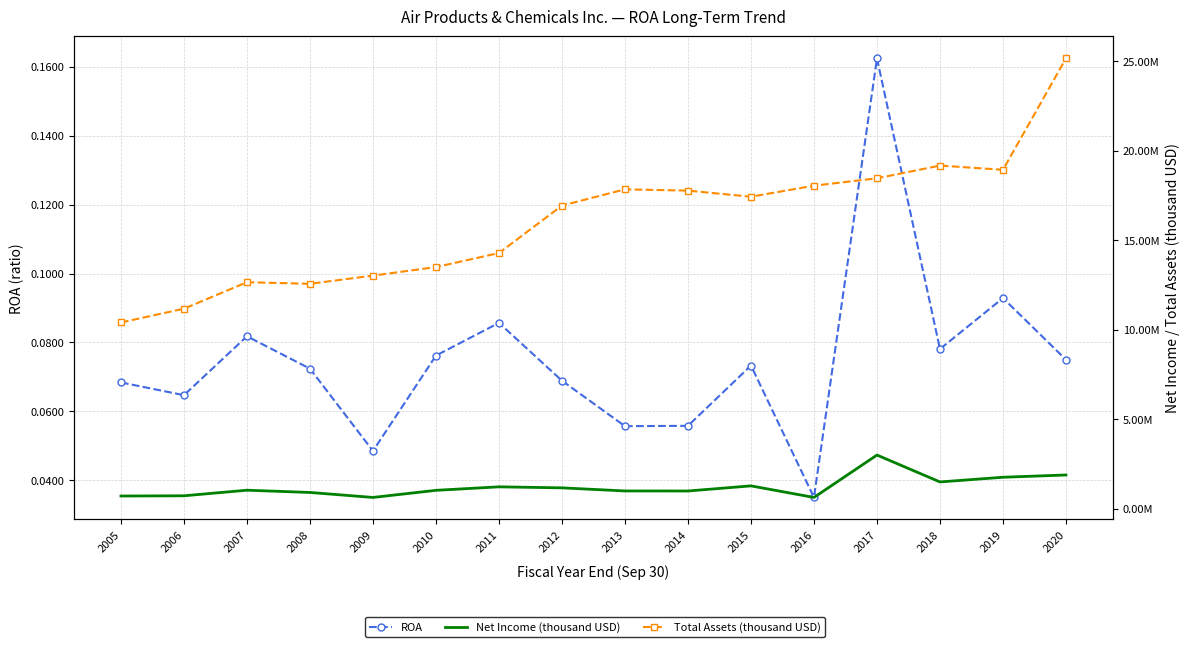

What is the spread (max minus min) of values at 2017?

18467199.8